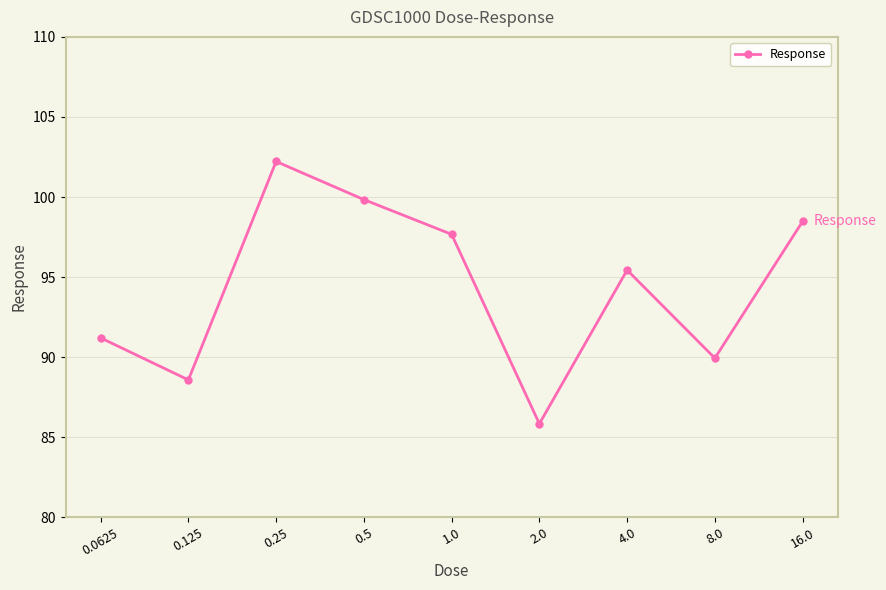

Which has a higher value, 0.0625 or 16.0?

16.0